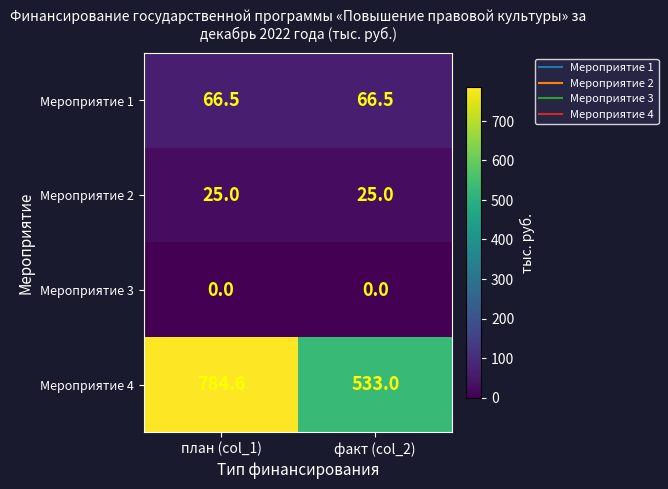

List the series in order of their peak value, lowest first.

Мероприятие 3, Мероприятие 2, Мероприятие 1, Мероприятие 4